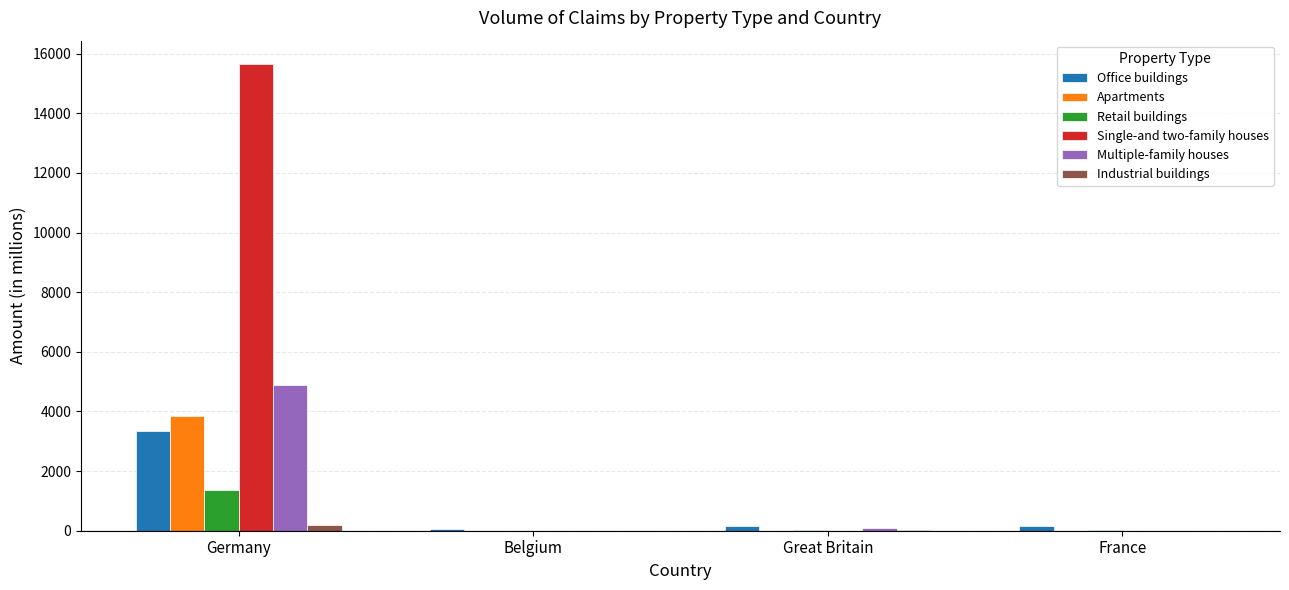

How many categories are shown in the chart?

4